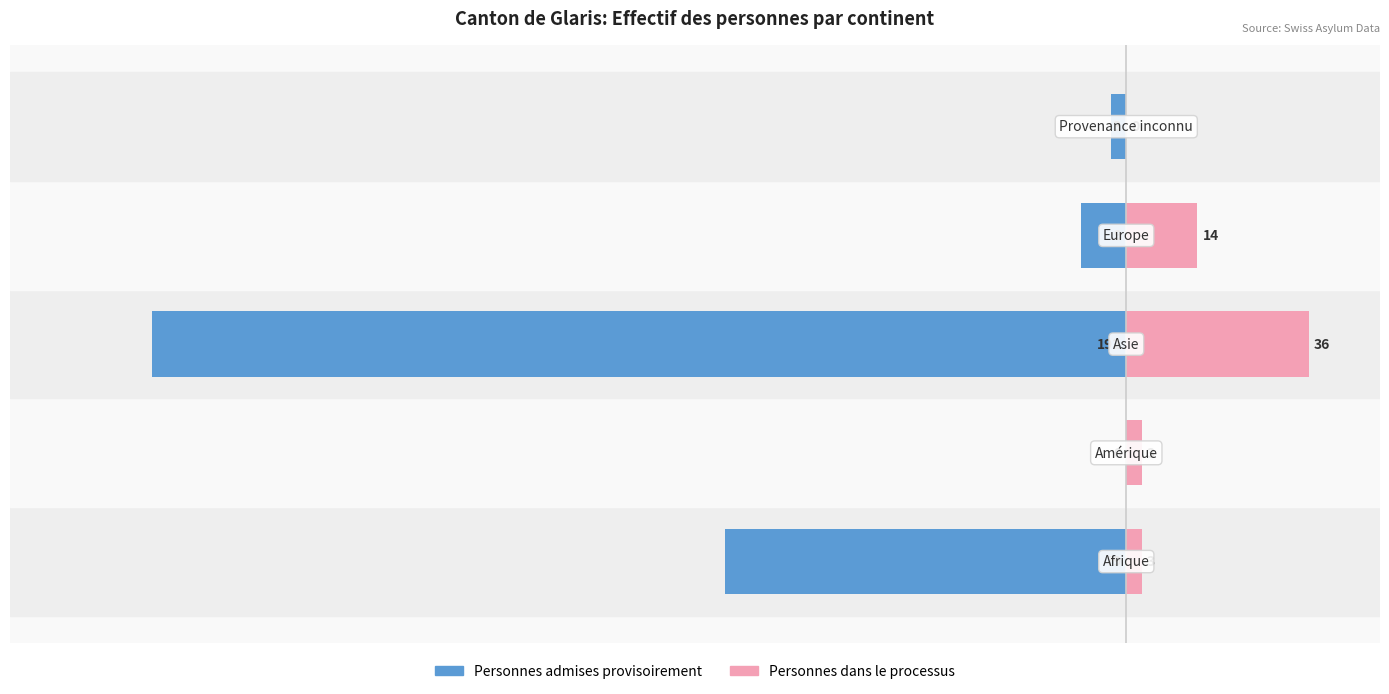

What is the value of the Personnes dans le processus bar at the 3rd from the left?

36